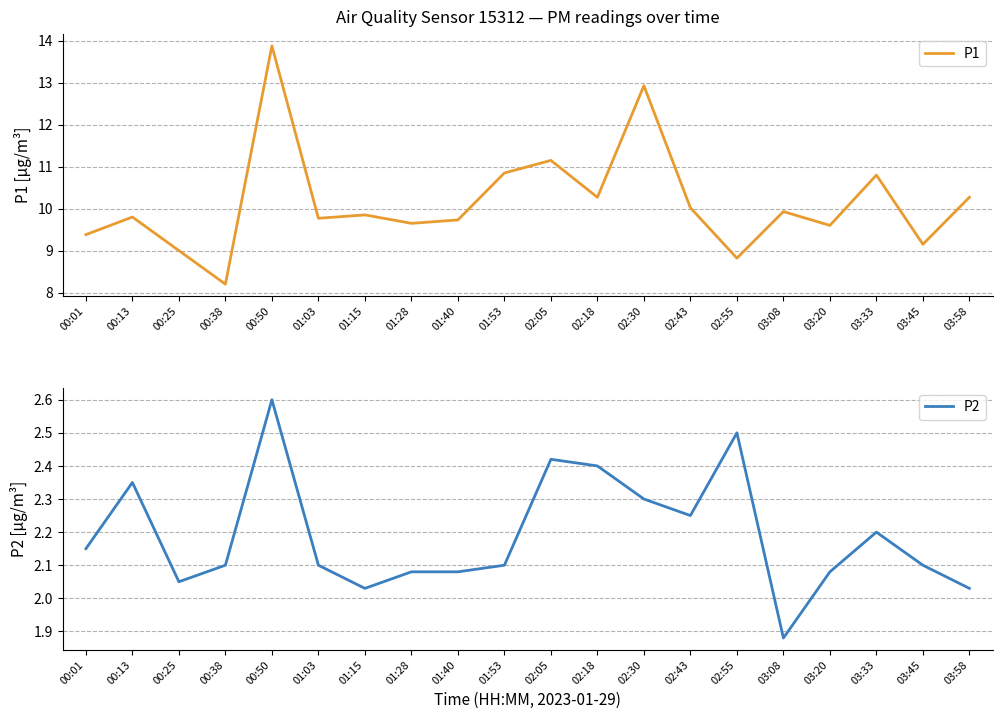

True or false: P1 and P2 intersect in this chart.

False